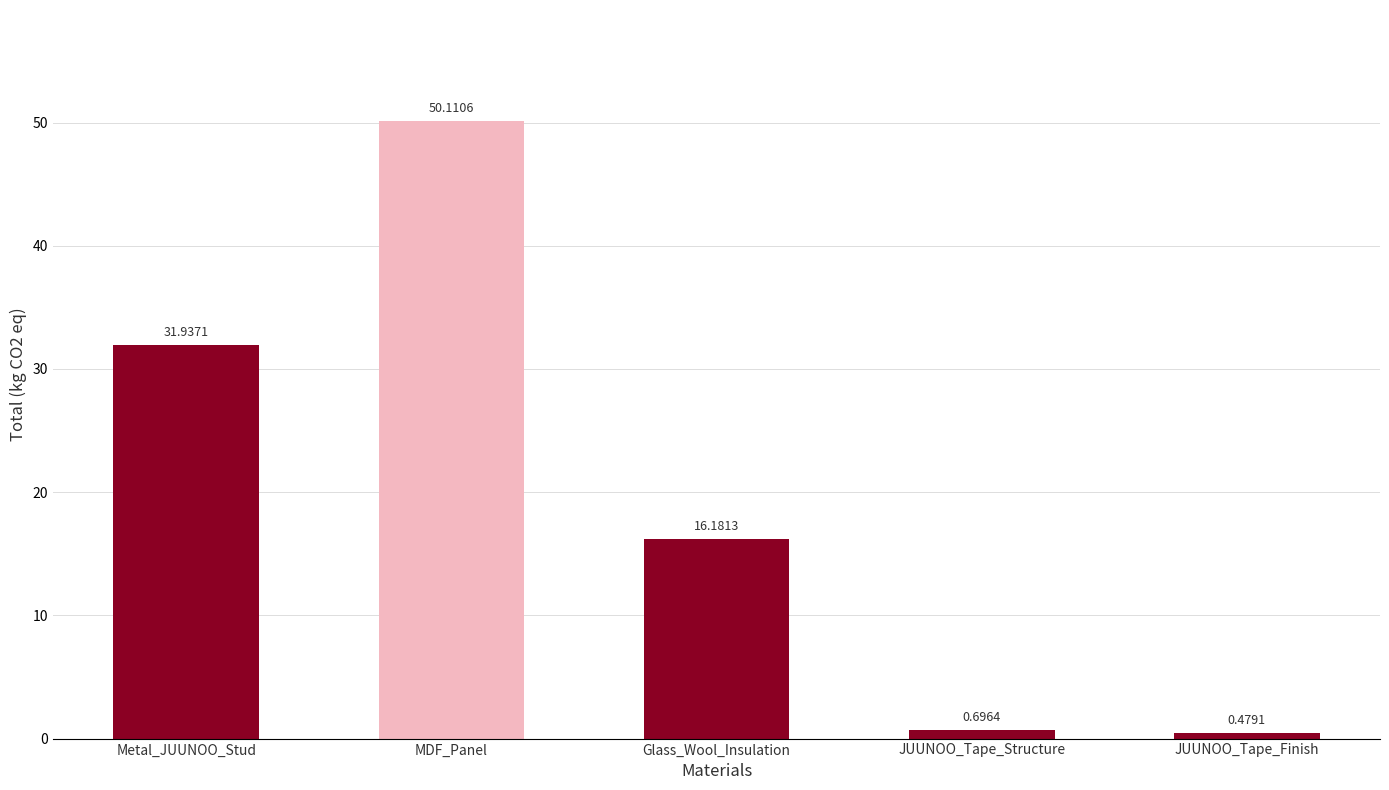

Which label corresponds to the smallest value in the chart?

JUUNOO_Tape_Finish